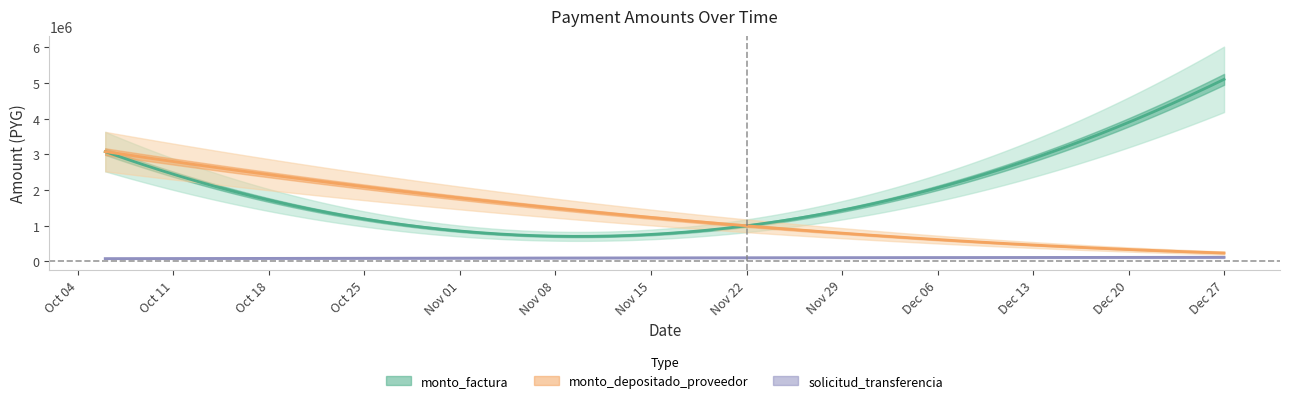

What is the difference between the highest and lowest values at 2011-11-22?

896059